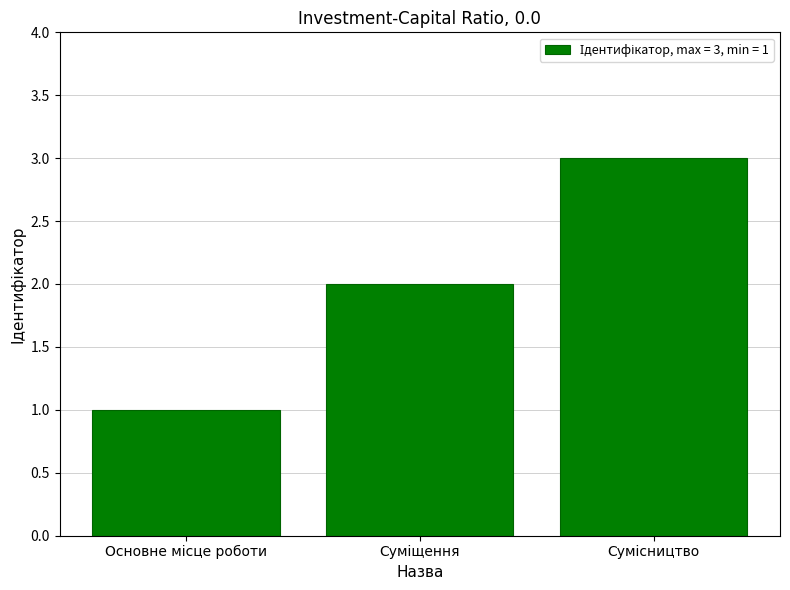

What is the average value?

2